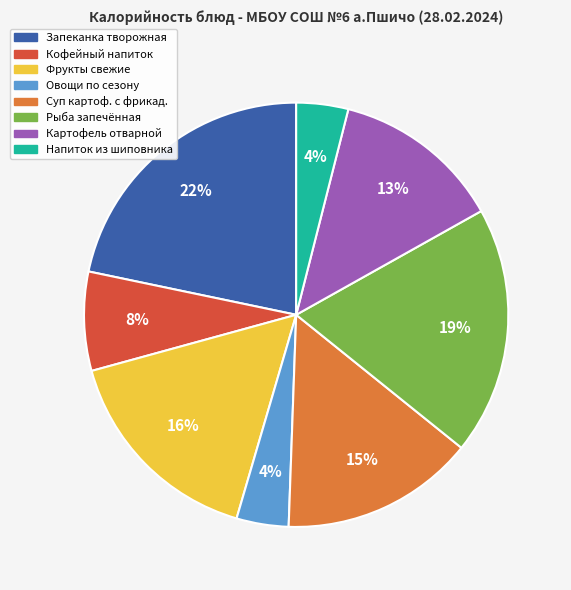

To the nearest percent, what is the difference between the largest and smallest slice percentages?

18%